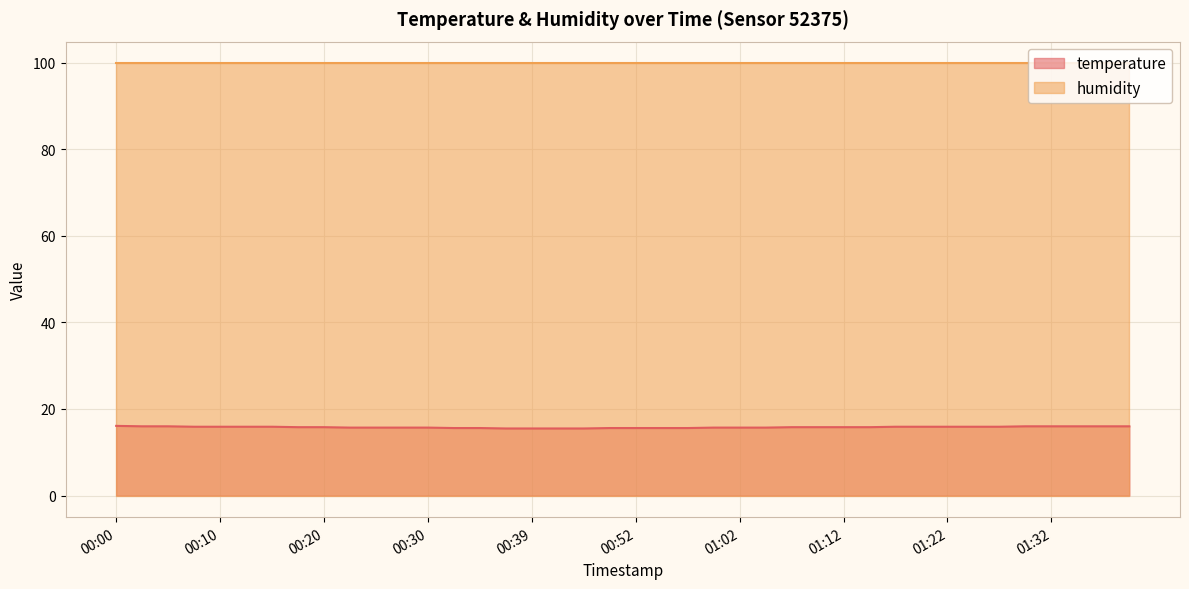

Rank the categories by value from lowest to highest.

00:37, 00:39, 00:42, 00:47, 00:32, 00:35, 00:50, 00:52, 00:55, 00:57, 00:22, 00:25, 00:27, 00:30, 00:59, 01:02, 01:04, 00:17, 00:20, 01:07, 01:09, 01:12, 01:14, 00:07, 00:10, 00:12, 00:15, 01:17, 01:19, 01:22, 01:24, 01:27, 00:03, 00:05, 01:29, 01:32, 01:34, 01:37, 01:39, 00:00